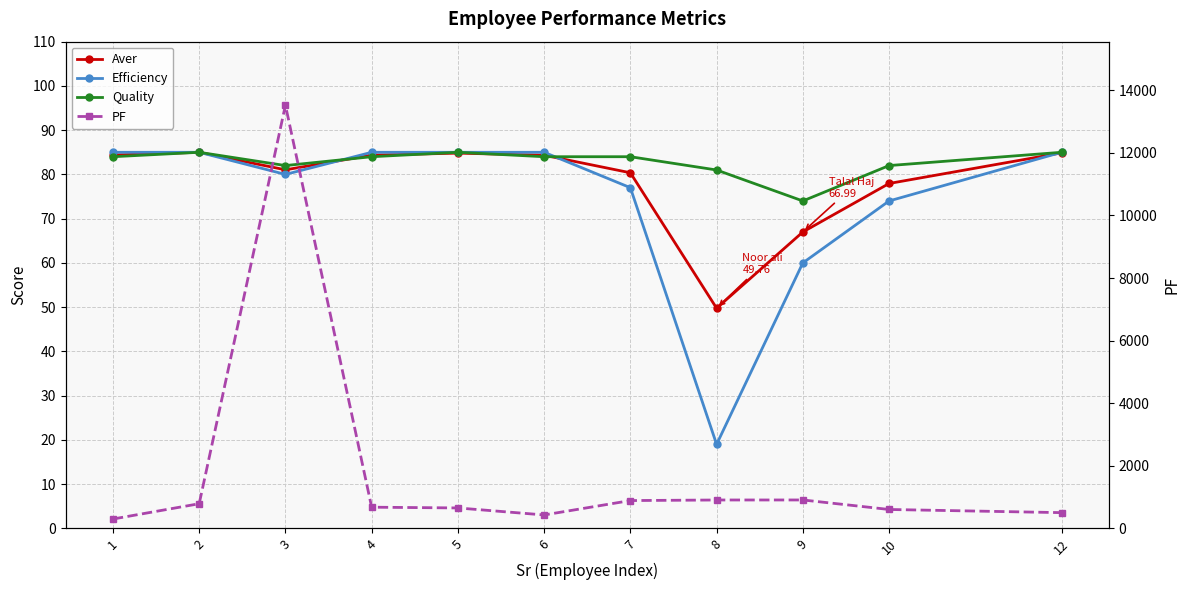

The Aver series shows 23.1 at 9. True or false?

False